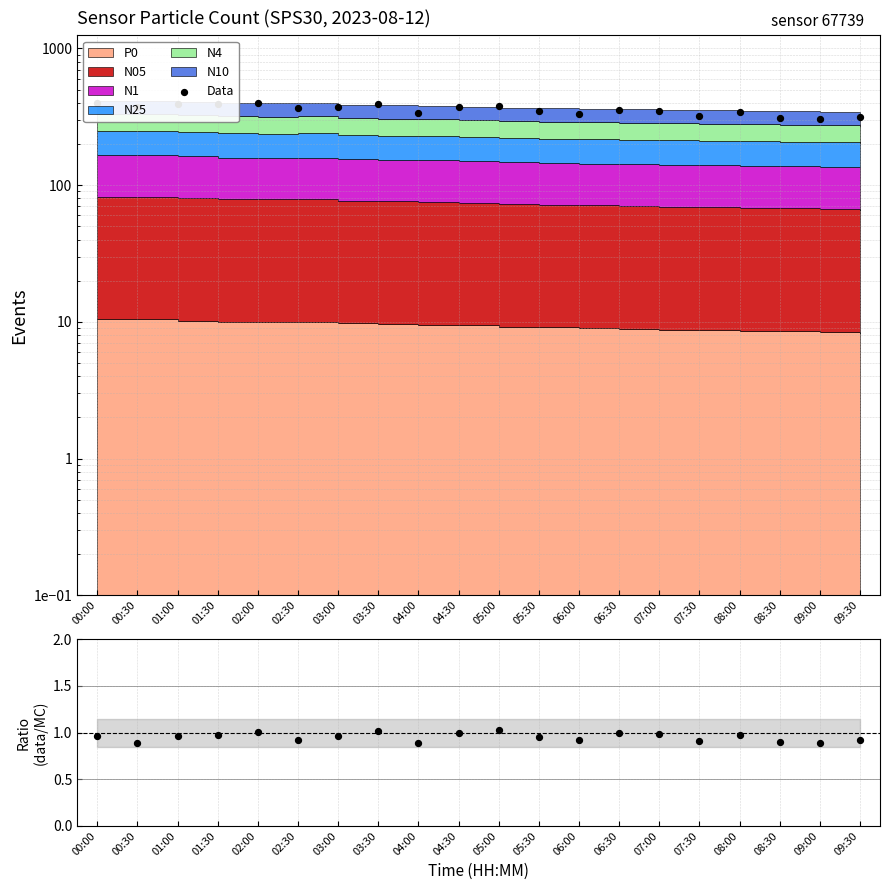

Which series has the widest spread of Y values?

Data